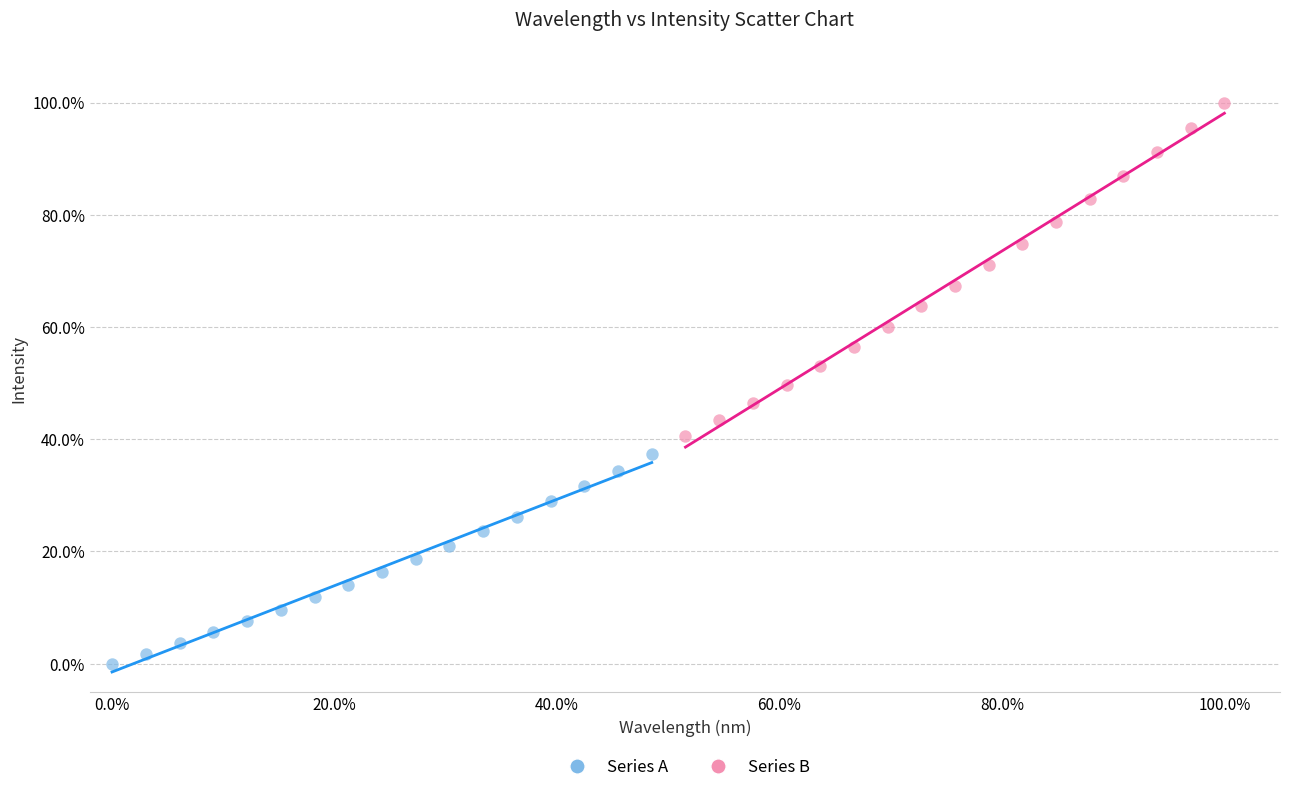

What are all the series names shown in the legend?

Series A, Series B